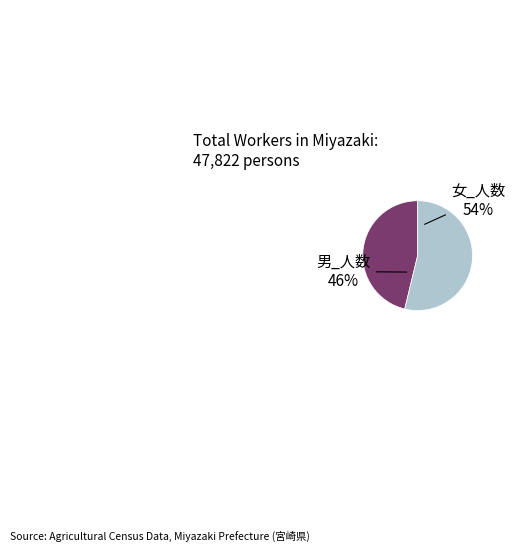

How many slices are in this pie chart?

2